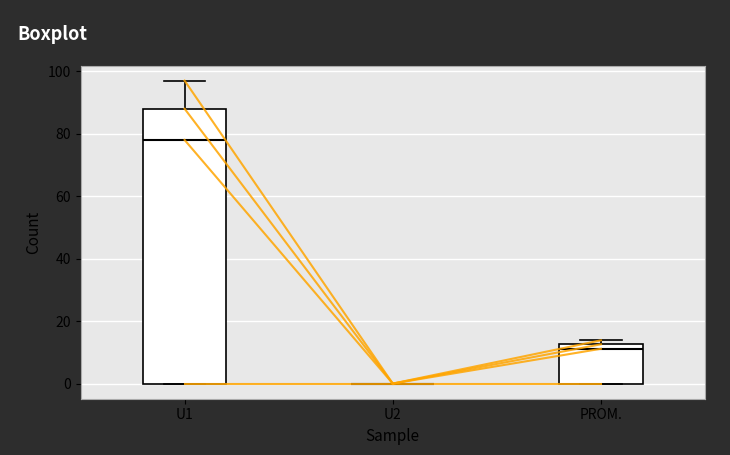

Reading left to right, transcribe this box plot: for each box, give where its median line is, the range the box spans, and where its two whiskers end, as read against the y-axis. The values are not printed on the chart, so give them approximately, as read against the axis.

U1: median 78, box 0 to 88, whiskers 0 to 98
U2: box collapsed to a line at 0, whiskers 0 to 0
PROM.: median 12 (just below the box's upper edge), box 0 to 12, whiskers 0 to 14